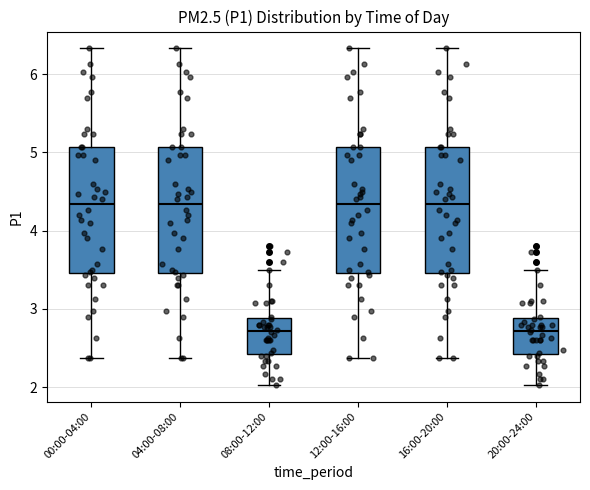

Reading left to right, transcribe this box plot: for each box, give where its median line is, the range the box spans, and where its two whiskers end, as read against the y-axis. The values are not printed on the chart, so give them approximately, as read against the axis.

00:00-04:00: median 4.3, box 3.5 to 5.1, whiskers 2.4 to 6.3
04:00-08:00: median 4.3, box 3.5 to 5.1, whiskers 2.4 to 6.3
08:00-12:00: median 2.7, box 2.4 to 2.9, whiskers 2.0 to 3.5
12:00-16:00: median 4.3, box 3.5 to 5.1, whiskers 2.4 to 6.3
16:00-20:00: median 4.3, box 3.5 to 5.1, whiskers 2.4 to 6.3
20:00-24:00: median 2.7, box 2.4 to 2.9, whiskers 2.0 to 3.5